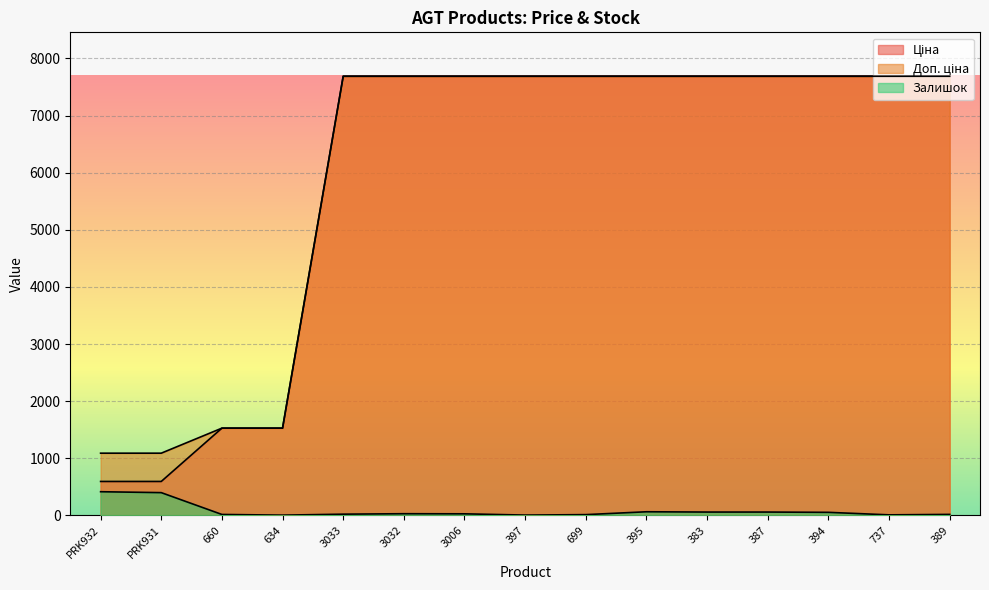

What is the spread (max minus min) of values at 737?

7679.0